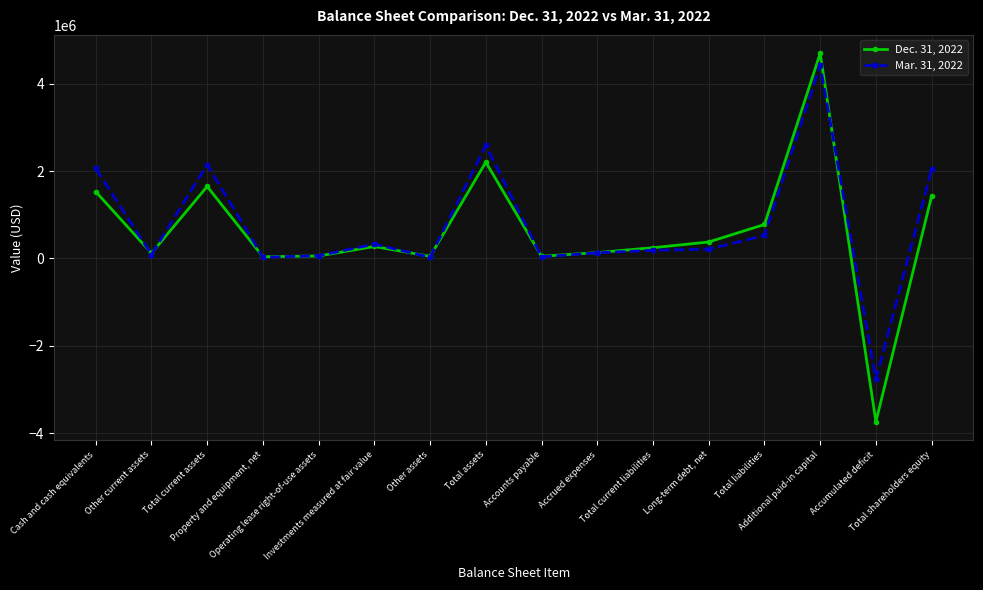

List the labels in order of Dec. 31, 2022 value, largest first.

Additional paid-in capital, Total assets, Total current assets, Cash and cash equivalents, Total shareholders equity, Total liabilities, Long-term debt, net, Investments measured at fair value, Total current liabilities, Accrued expenses, Other current assets, Operating lease right-of-use assets, Accounts payable, Other assets, Property and equipment, net, Accumulated deficit